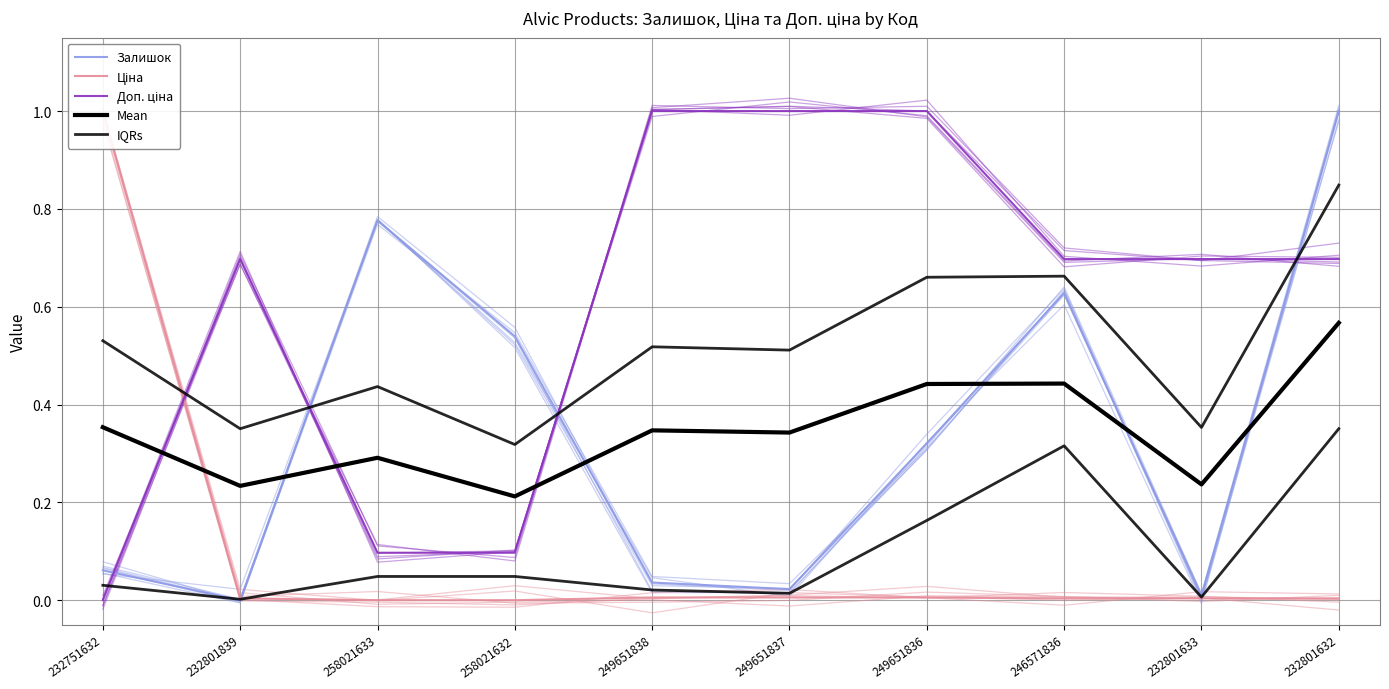

At how many categories does at least one series exceed 0?

10